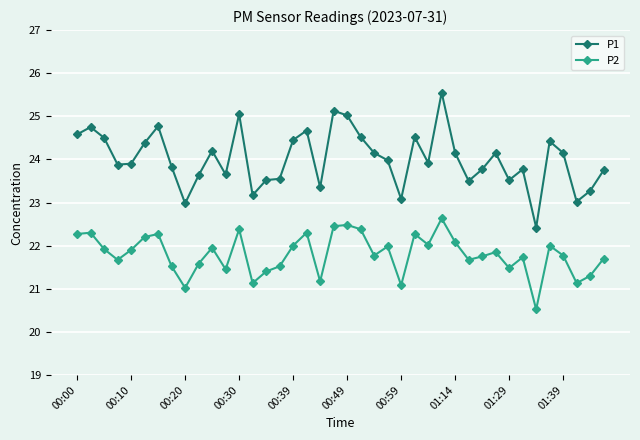

What is the value of the P2 point at the 13th from the left?

22.4